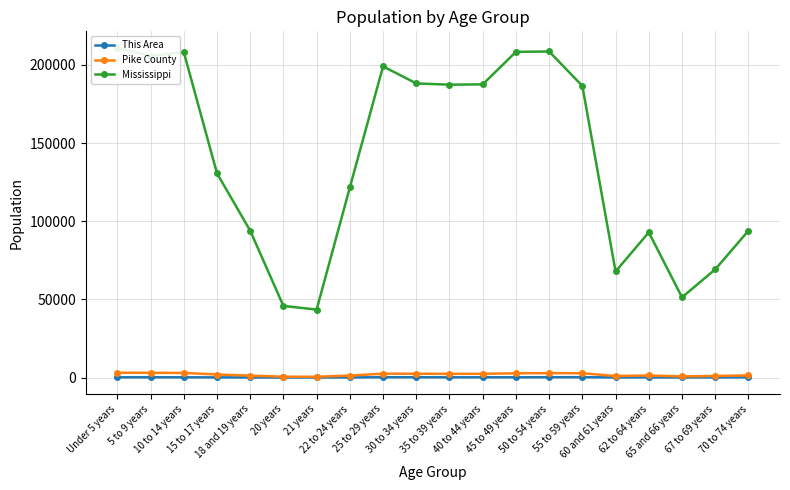

What is the label of the 18th point from the left?

65 and 66 years